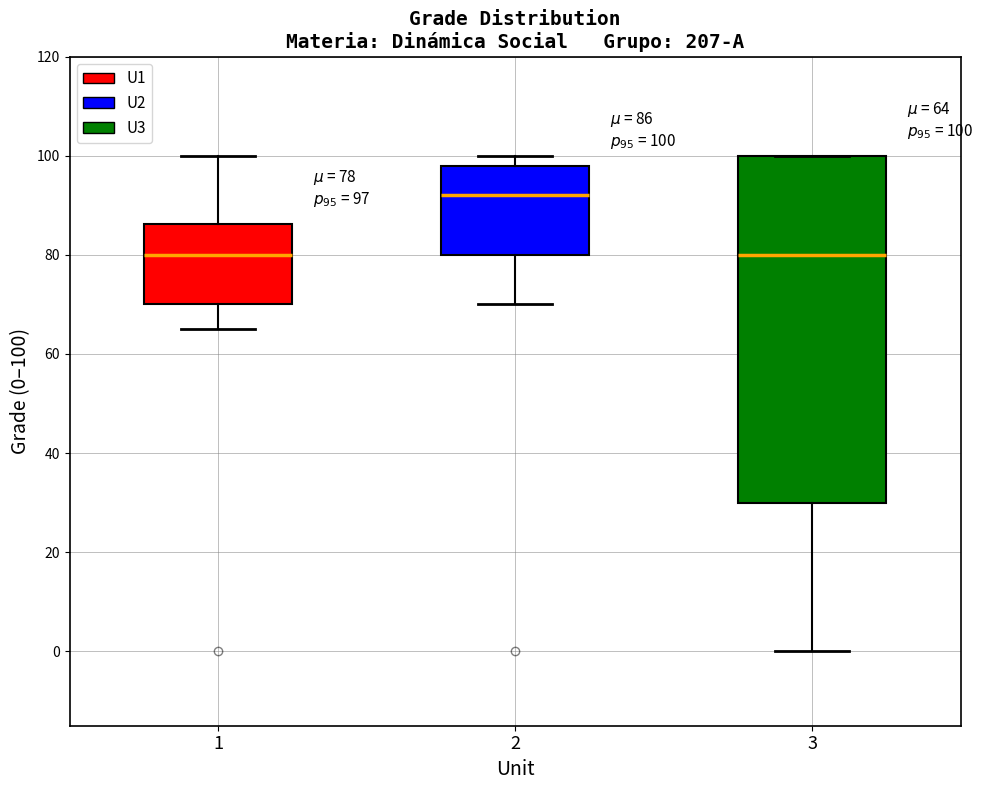

Comparing the boxes themselves (not the whiskers), which one is the tallest?

3